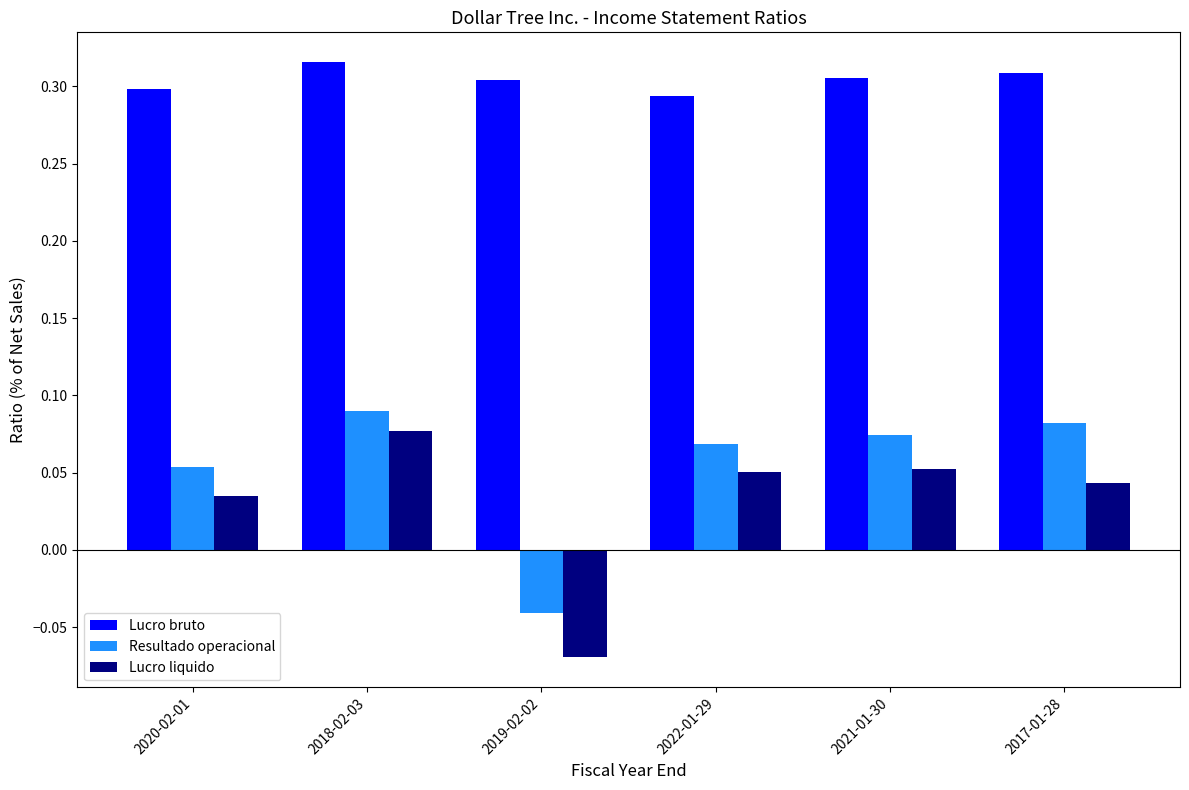

Count the number of categories in the chart.

6